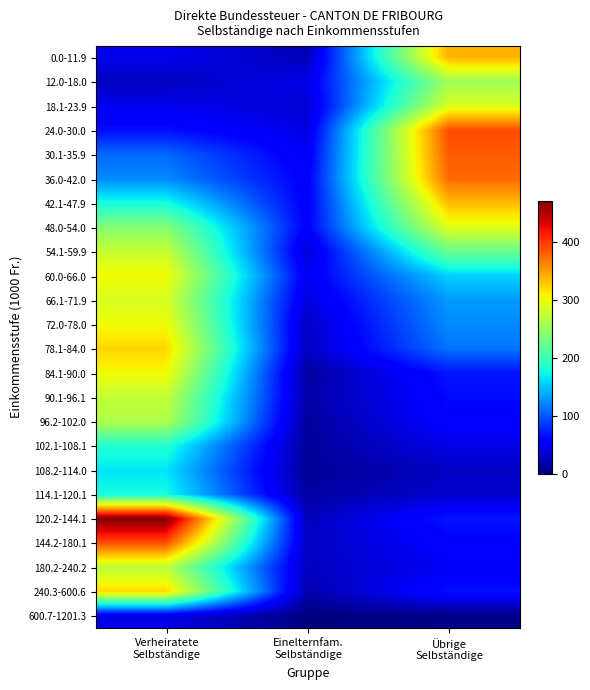

What is the minimum value shown in the chart?

1